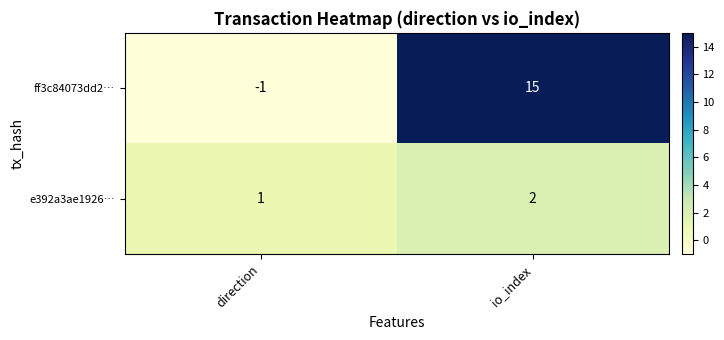

How many values in the ff3c84073dd2… series are below 15?

1